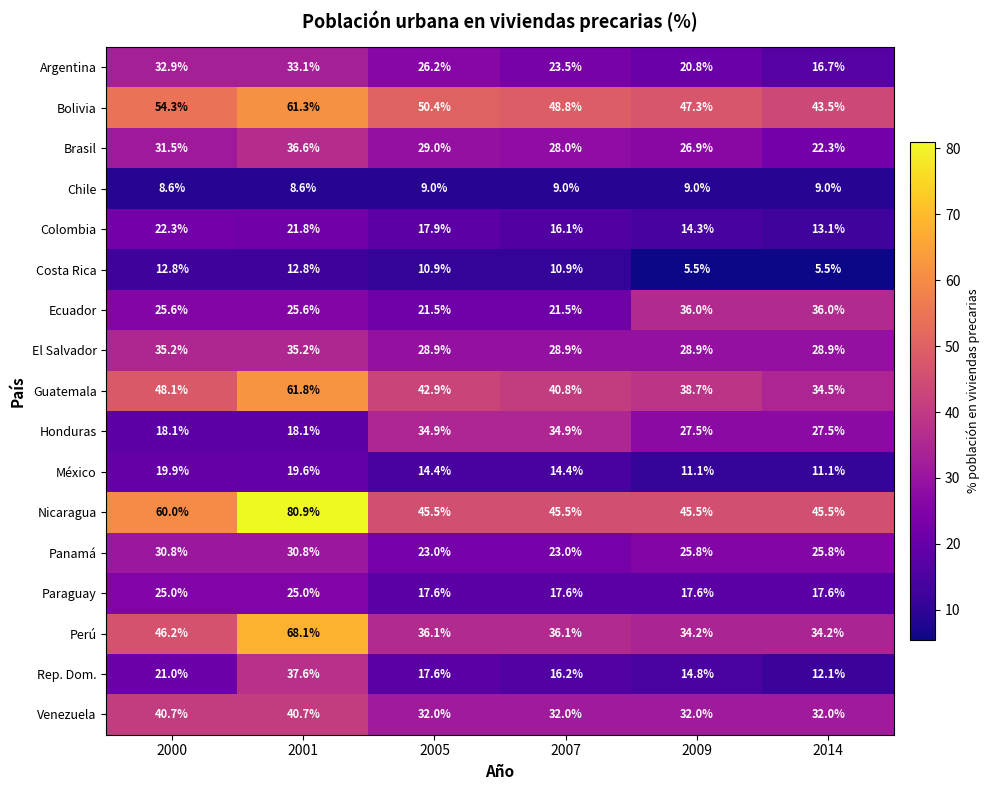

List the series in order of their peak value, lowest first.

Chile, Costa Rica, México, Colombia, Paraguay, Panamá, Argentina, Honduras, El Salvador, Ecuador, Brasil, Rep. Dom., Venezuela, Bolivia, Guatemala, Perú, Nicaragua